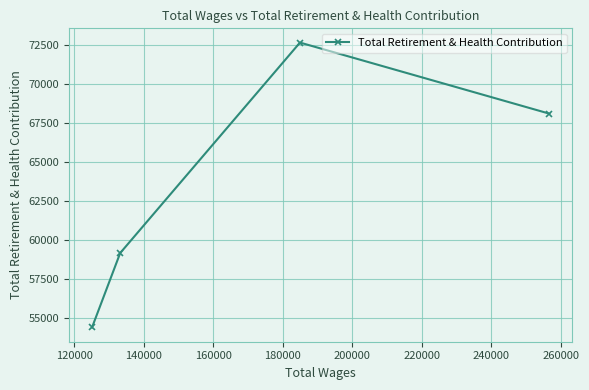

Count the number of data series in this chart.

1